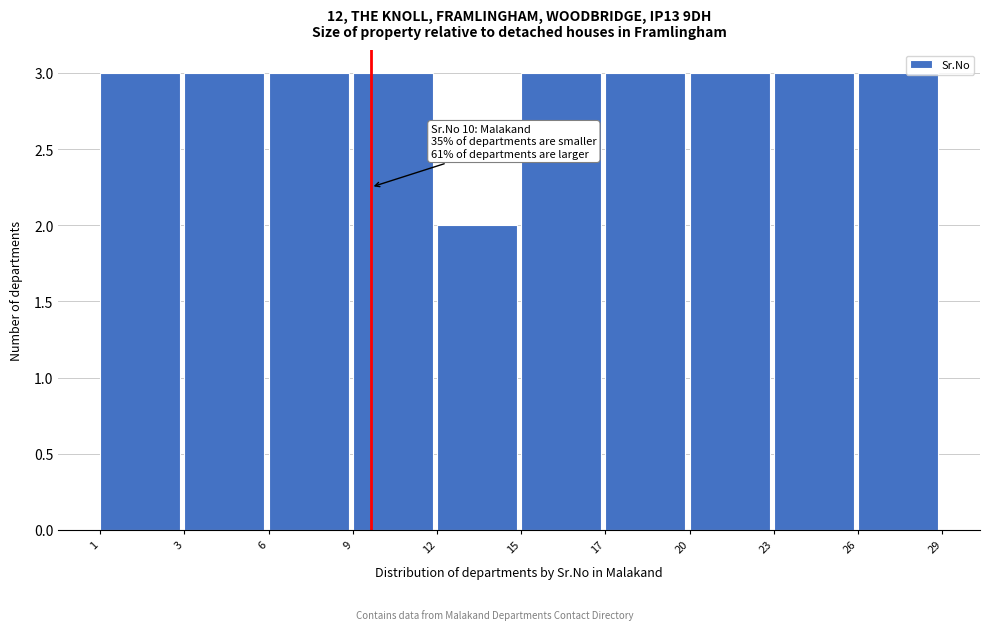

Reading left to right, list all the values displayed in this chart.

1=3	3=3	6=3	9=3	12=2	15=3	17=3	20=3	23=3	26=3